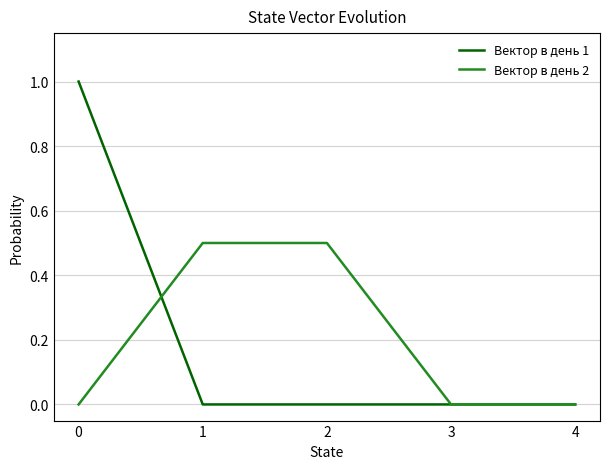

Which series has the largest range (max minus min)?

Вектор в день 1